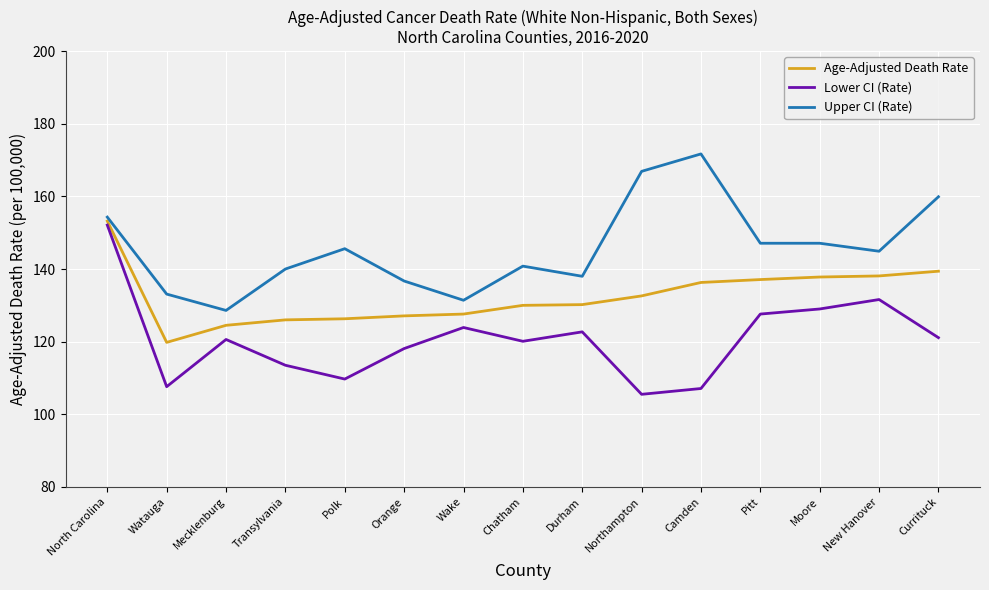

At which category is the sum across all series the highest?

North Carolina